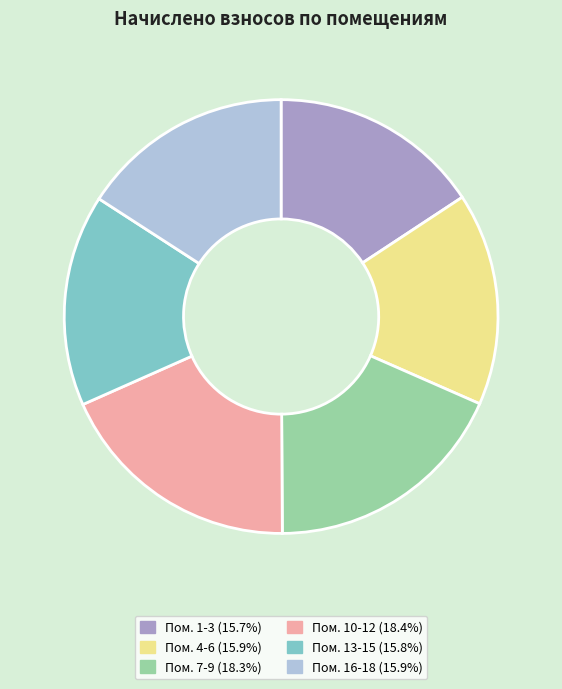

Is there any slice that represents more than half of the pie?

No